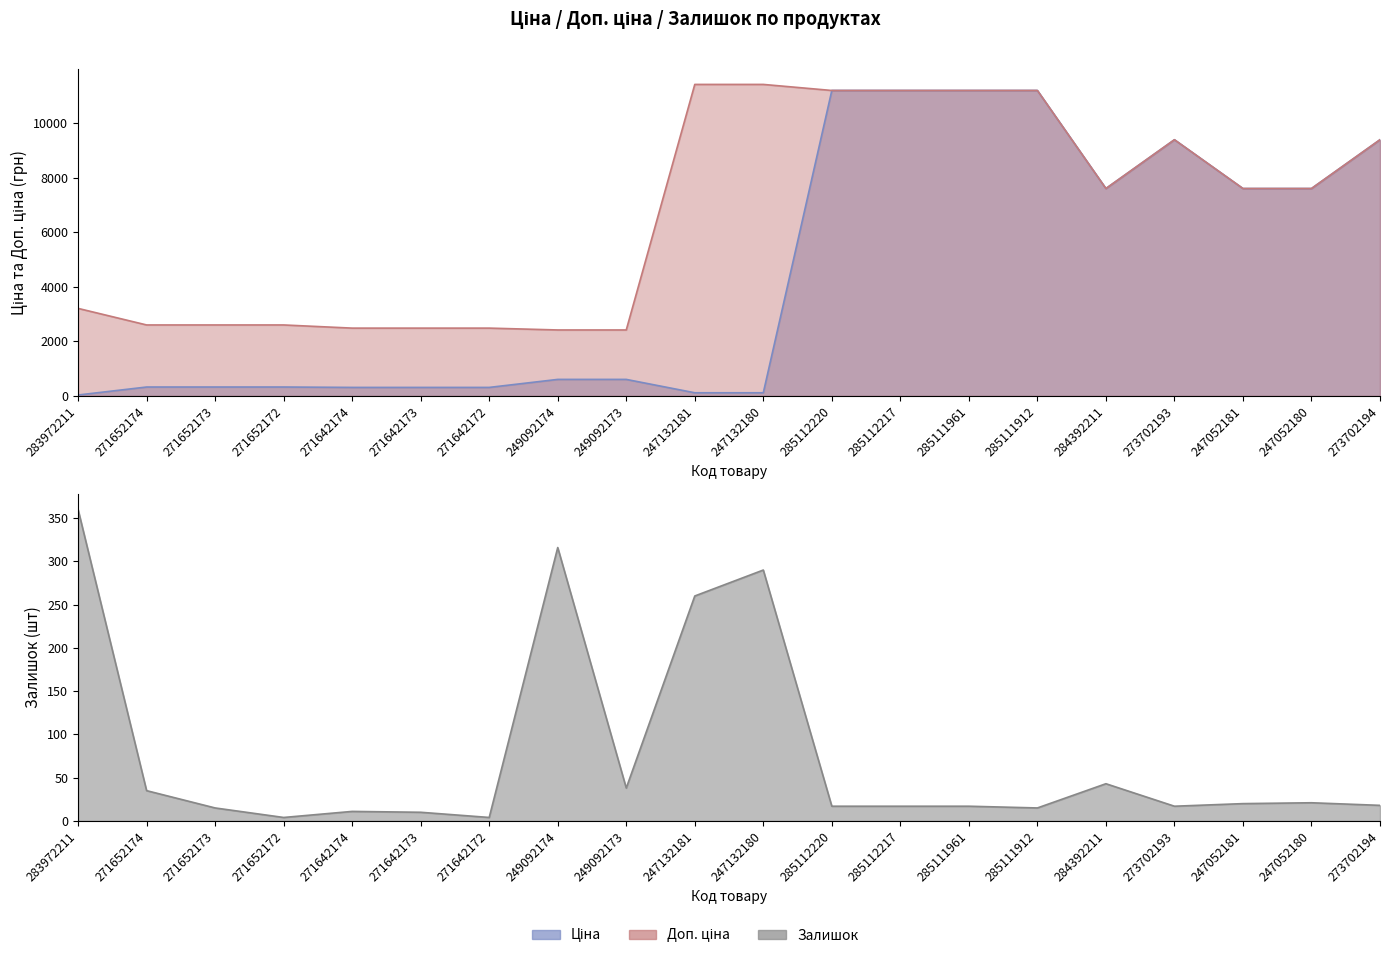

Reading left to right, what are all the values shown in this chart?

Ціна: 283972211=32.0	271652174=324.8	271652173=324.8	271652172=324.8	271642174=310.3	271642173=310.3	271642172=310.3	249092174=603.7	249092173=603.7	247132181=114.1	247132180=114.1	285112220=11188.2	285112217=11188.2	285111961=11188.2	285111912=11188.2	284392211=7596.5	273702193=9384.0	247052181=7596.5	247052180=7596.5	273702194=9384.0
Доп. ціна: 283972211=3205.0	271652174=2598.3	271652173=2598.3	271652172=2598.3	271642174=2482.4	271642173=2482.4	271642172=2482.4	249092174=2414.8	249092173=2414.8	247132181=11410.0	247132180=11410.0	285112220=11188.2	285112217=11188.2	285111961=11188.2	285111912=11188.2	284392211=7596.5	273702193=9384.0	247052181=7596.5	247052180=7596.5	273702194=9384.0
Залишок: 283972211=360.0	271652174=35.0	271652173=15.0	271652172=4.0	271642174=11.0	271642173=10.0	271642172=4.0	249092174=316.0	249092173=38.0	247132181=260.0	247132180=290.0	285112220=17.0	285112217=17.0	285111961=17.0	285111912=15.0	284392211=43.0	273702193=17.0	247052181=20.0	247052180=21.0	273702194=18.0